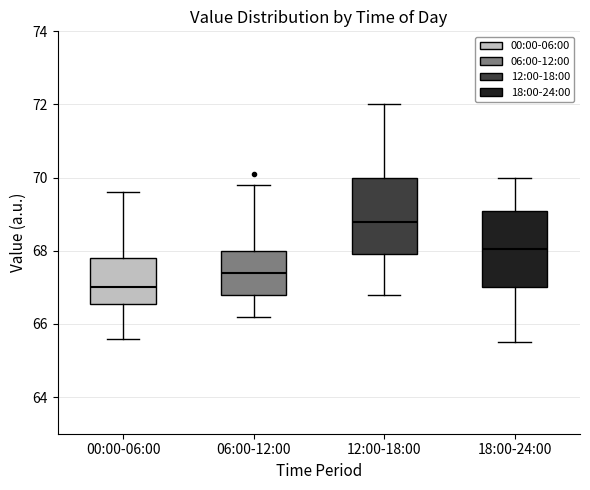

Where does the lower whisker of the box for 06:00-12:00 end on the y-axis? The values are not printed on the chart, so give them approximately, as read against the axis.

66.2